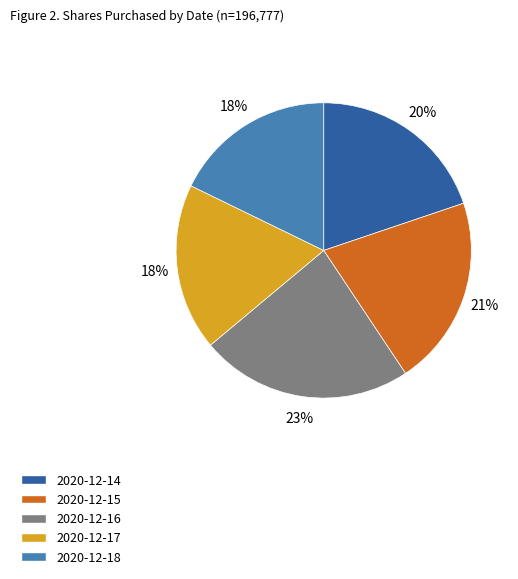

True or false: 2020-12-14 accounts for 32% of the total.

False